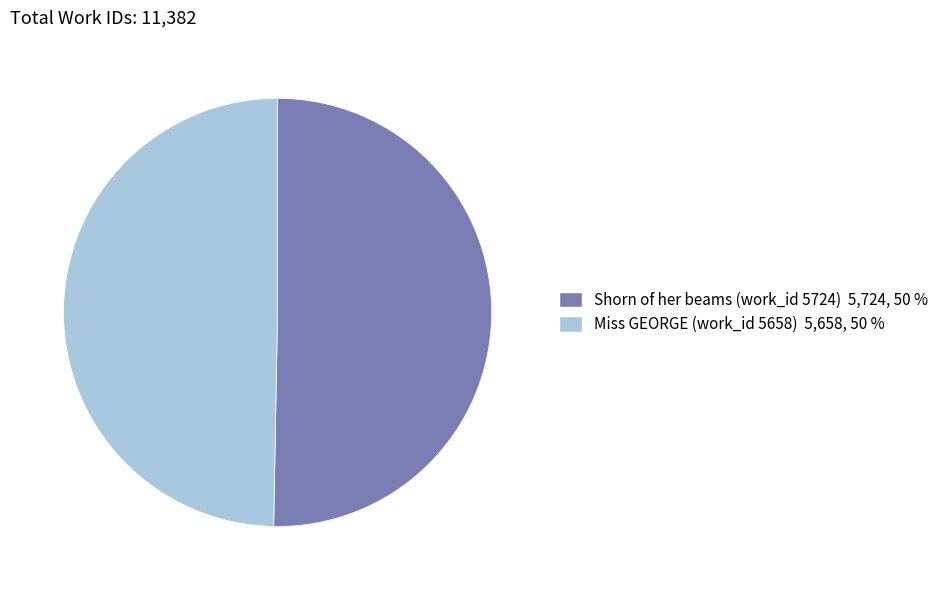

Does Miss GEORGE (work_id 5658) account for over 50% of the chart?

No